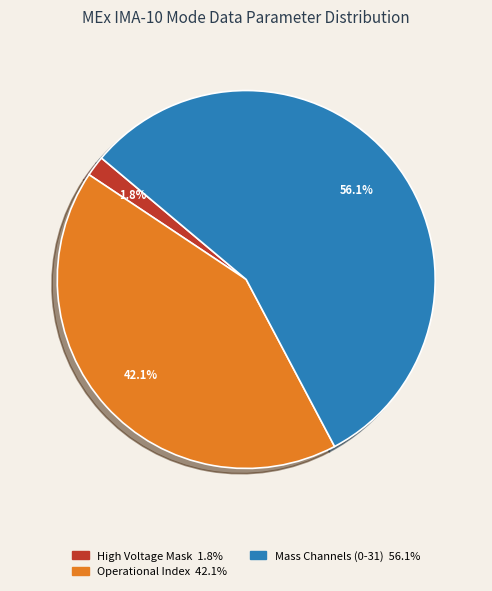

To the nearest percent, what is the difference between the largest and smallest slice percentages?

54%